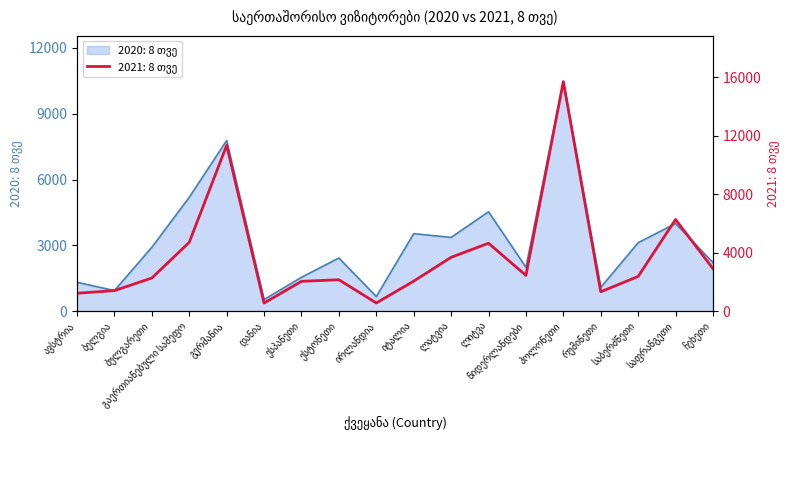

After their last crossing, which series has the higher values: 2020: 8 თვე or 2021: 8 თვე?

2021: 8 თვე